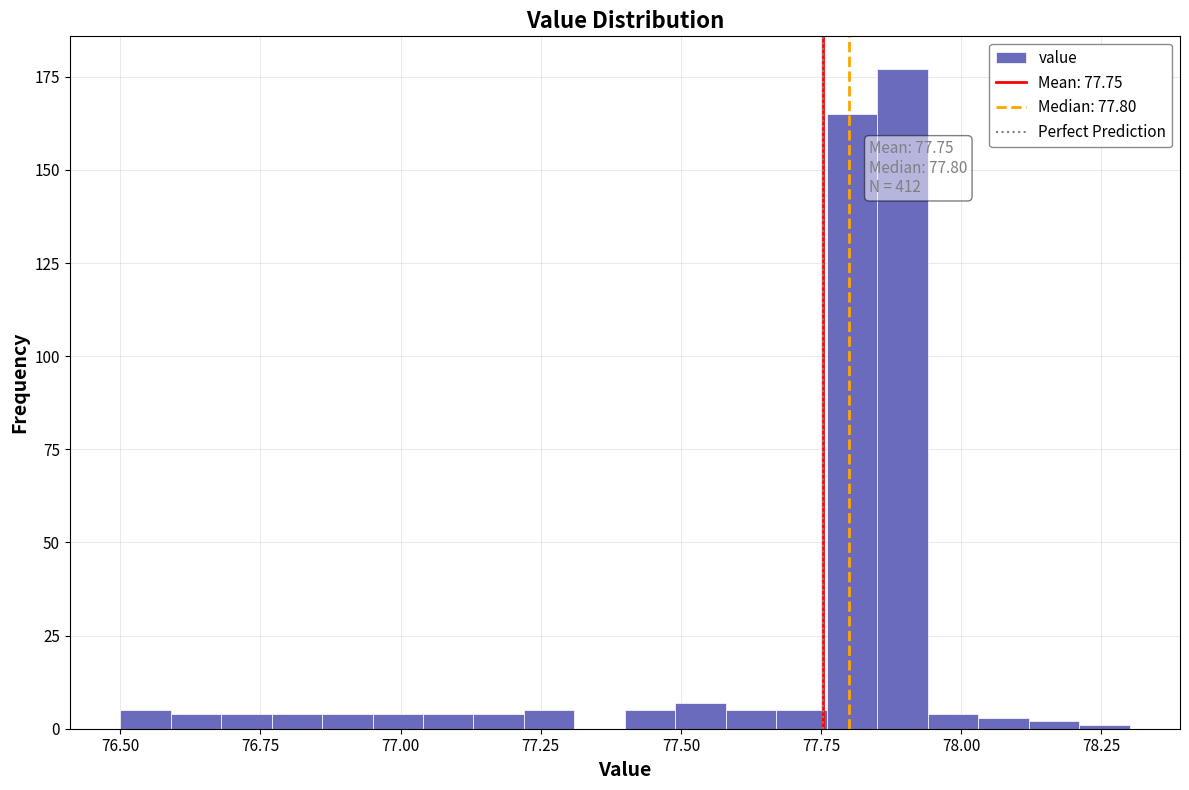

Read against the x-axis, roughly where is the centre of the tallest bar?

77.90